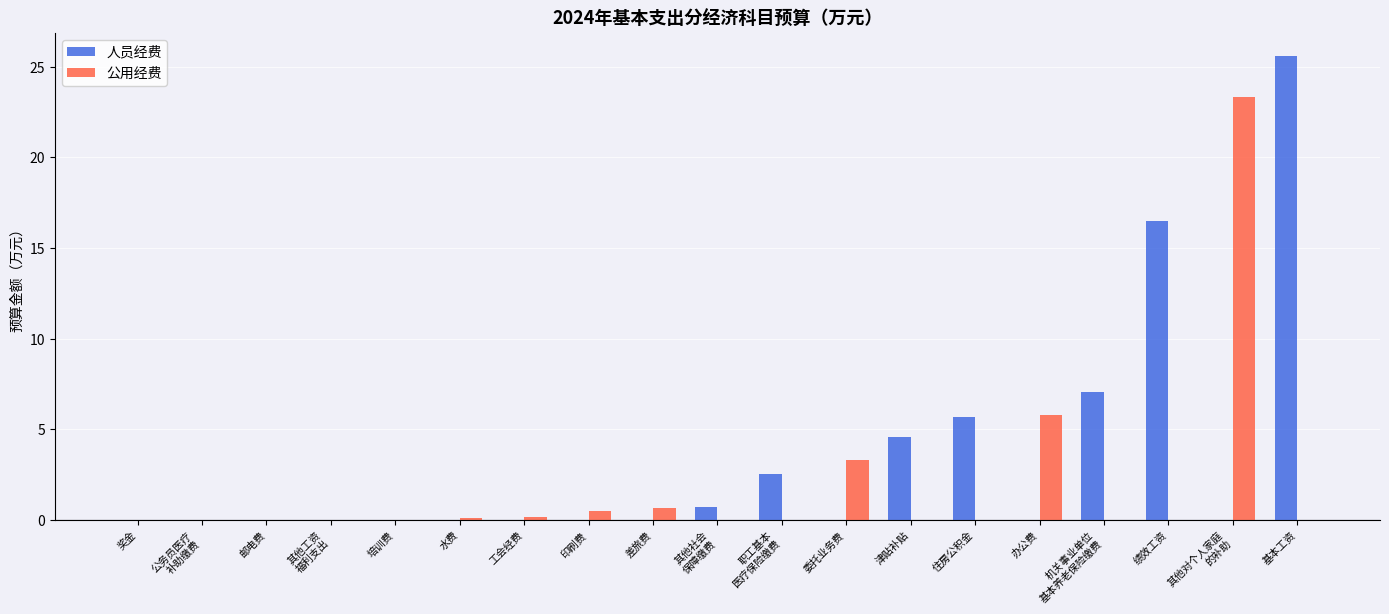

At which label is 公用经费 closest to 11?

办公费